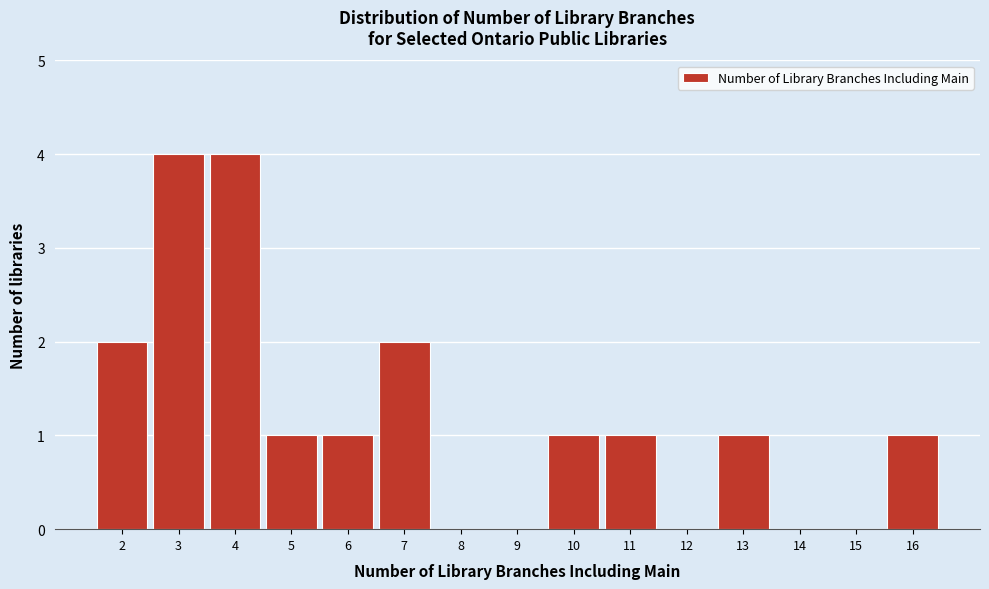

Reading left to right, transcribe this chart: for each bar, give the range it covers on the x-axis and its height. The values are not printed on the chart, so give them approximately, as read against the axis.

1.5 to 2.5: 2
2.5 to 3.5: 4
3.5 to 4.5: 4
4.5 to 5.5: 1
5.5 to 6.5: 1
6.5 to 7.5: 2
7.5 to 8.5: 0
8.5 to 9.5: 0
9.5 to 10.5: 1
10.5 to 11.5: 1
11.5 to 12.5: 0
12.5 to 13.5: 1
13.5 to 14.5: 0
14.5 to 15.5: 0
15.5 to 16.5: 1